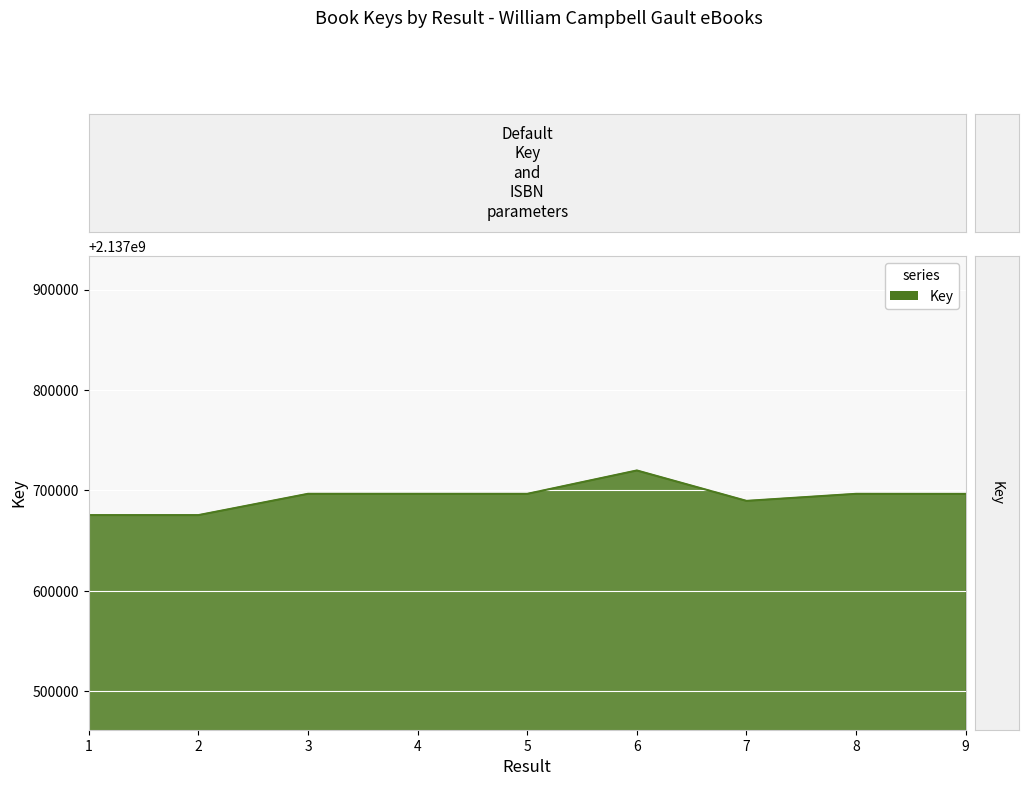

The value at 2 is 2137675323. True or false?

True